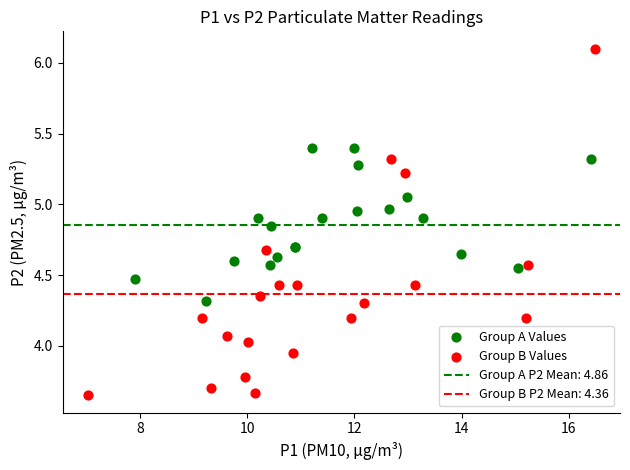

Which series has the widest spread of Y values?

Group B Values